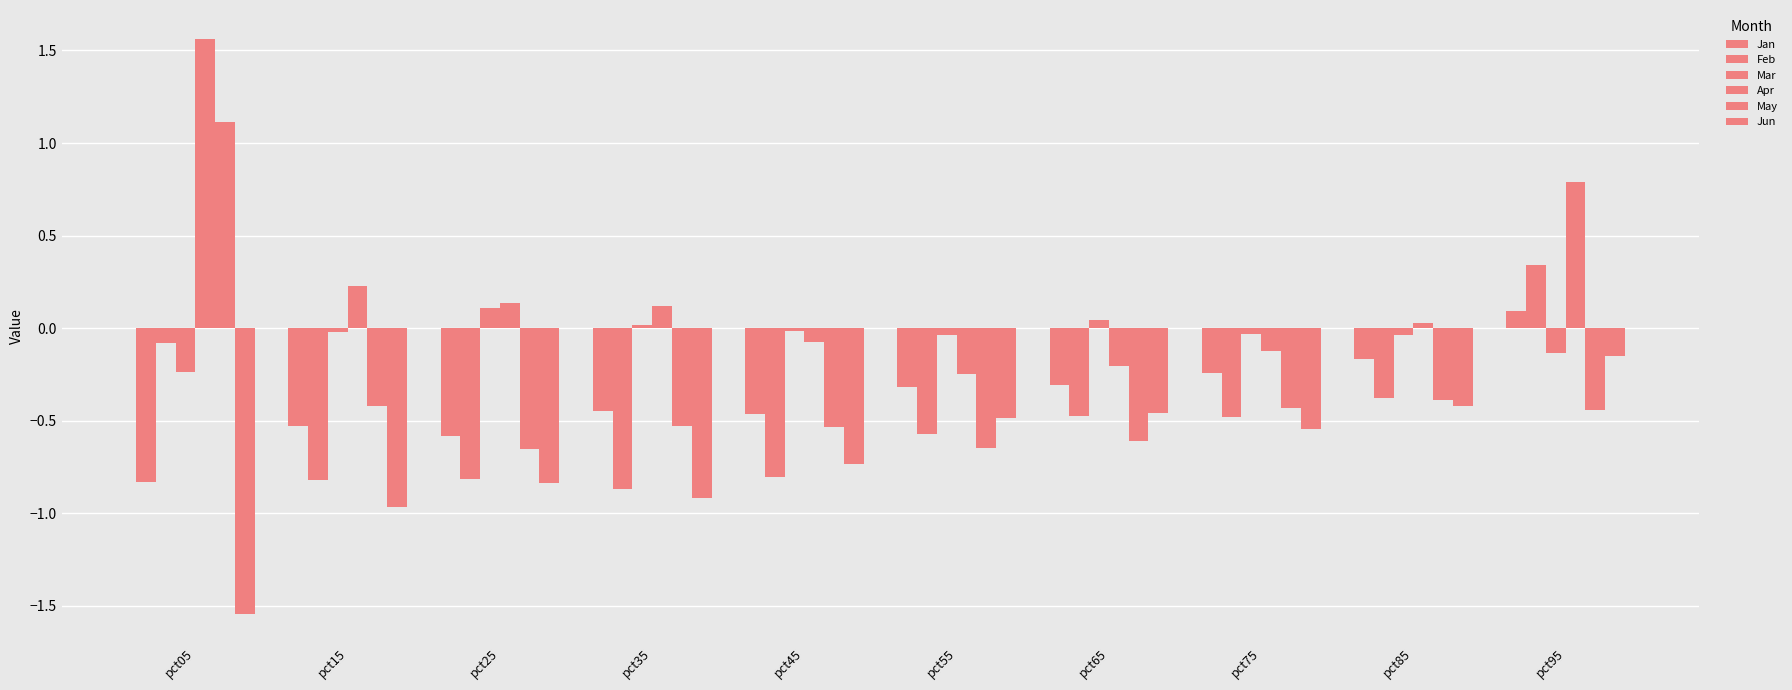

Which series changed the most between pct15 and pct85?

Jun